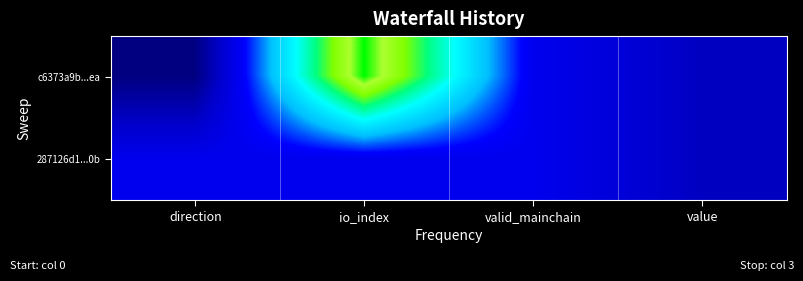

Count the number of data series in this chart.

2